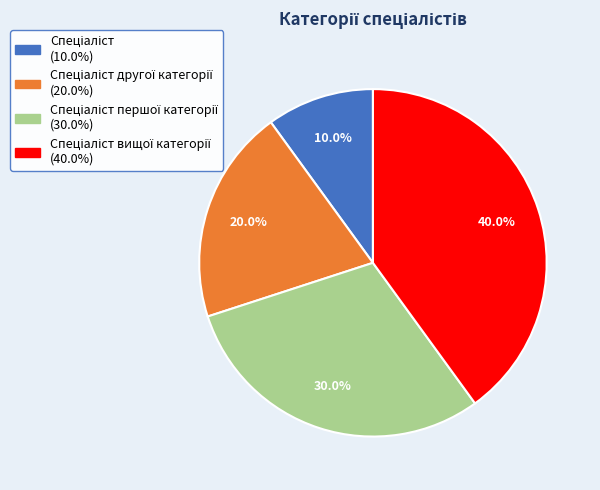

How many segments does this pie chart have?

4